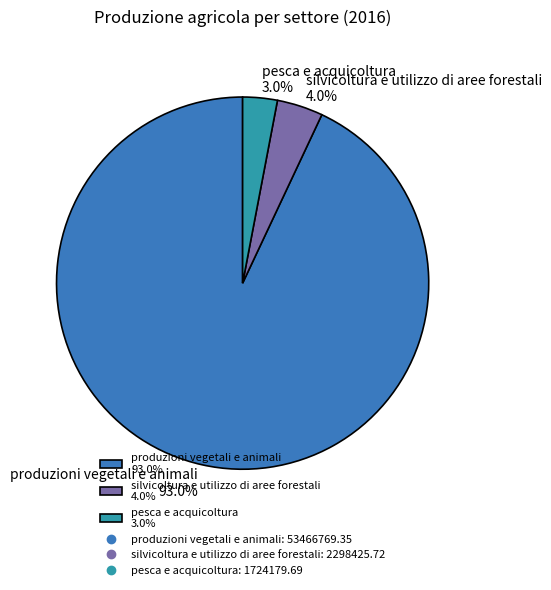

What is the largest slice in the pie chart?

produzioni vegetali e animali